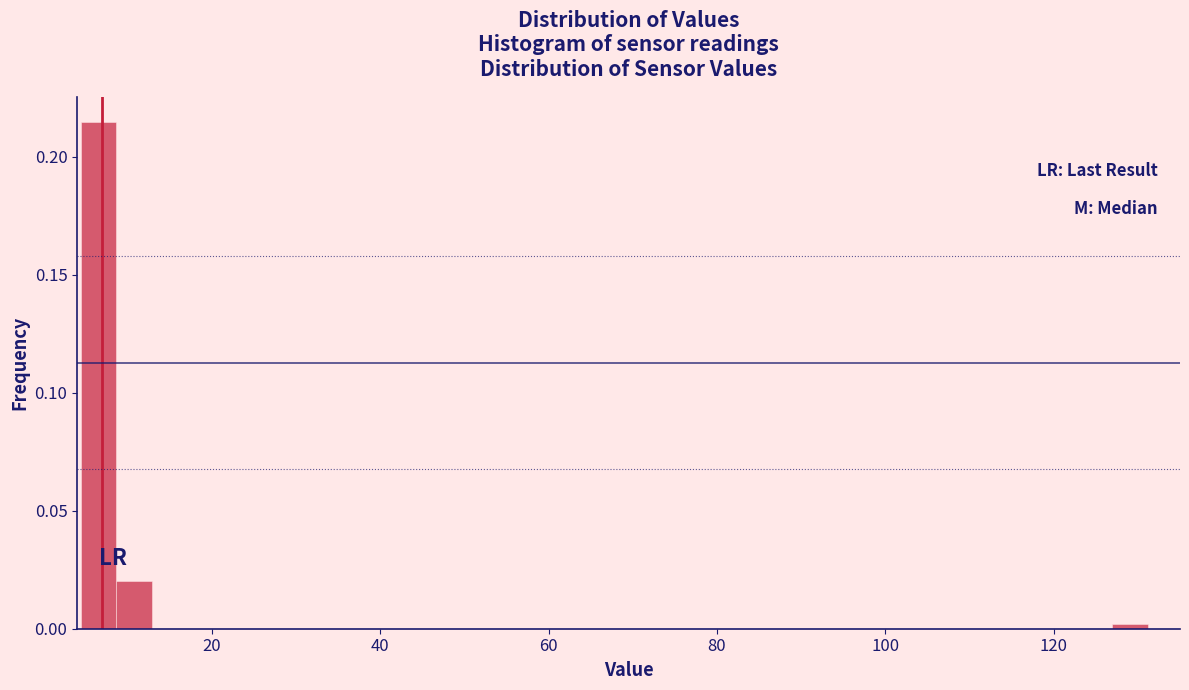

Read against the x-axis, roughly where is the centre of the tallest bar?

6